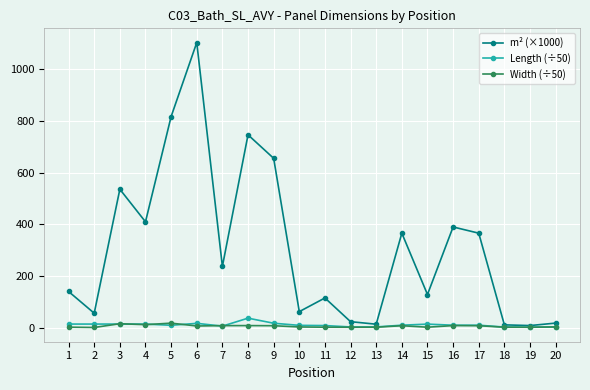

What is the sum of the Width (÷50) values at 10 and 12?

4.4